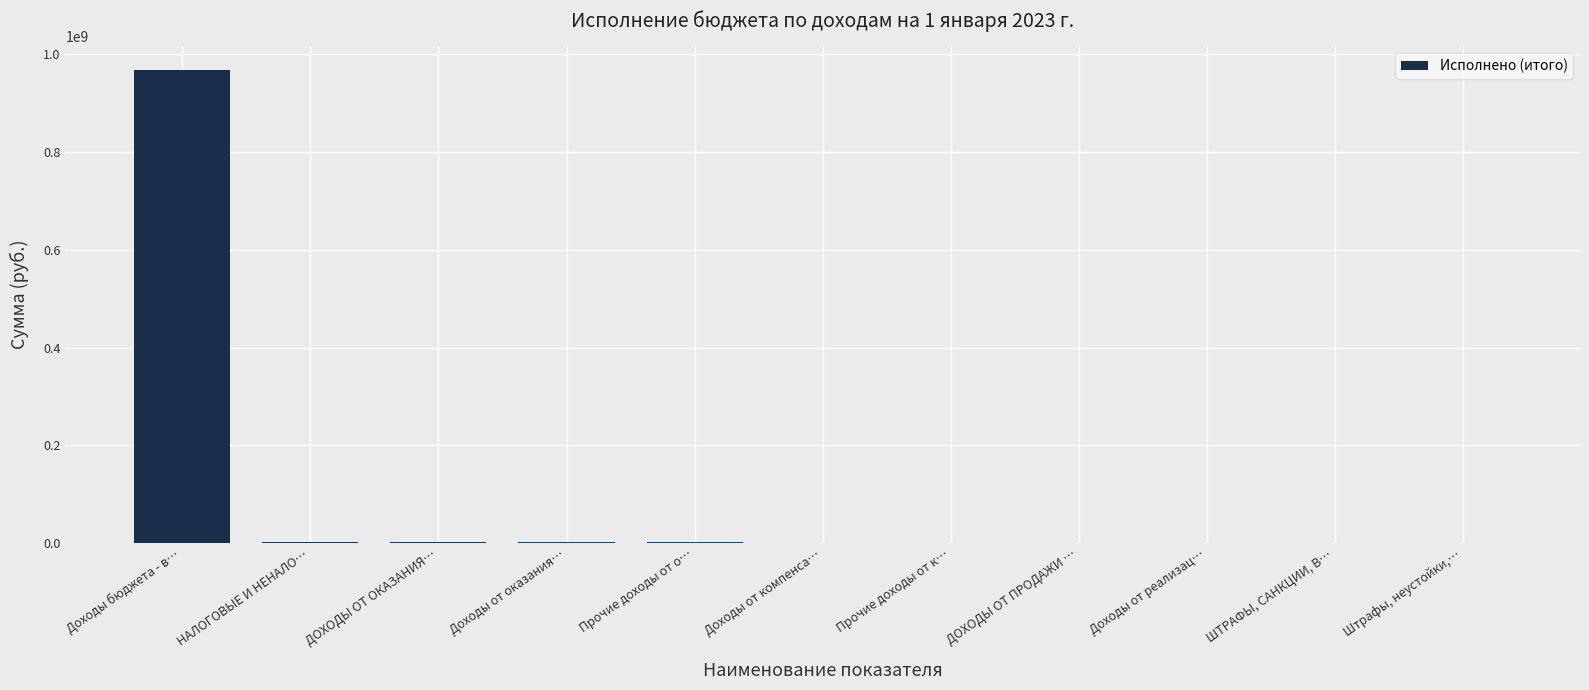

What is the greatest value displayed?

967731082.1